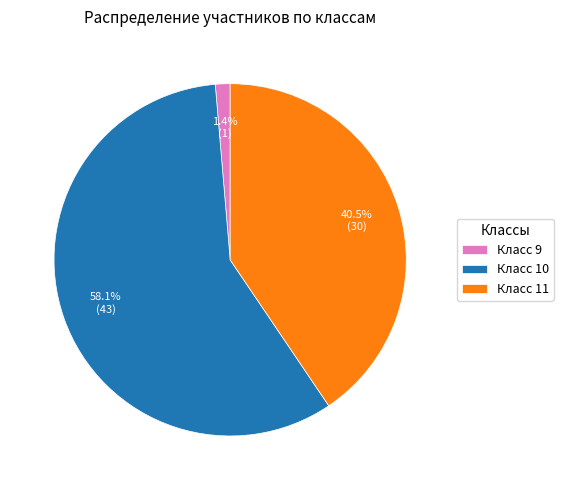

Between Класс 11 and Класс 10, which is larger?

Класс 10